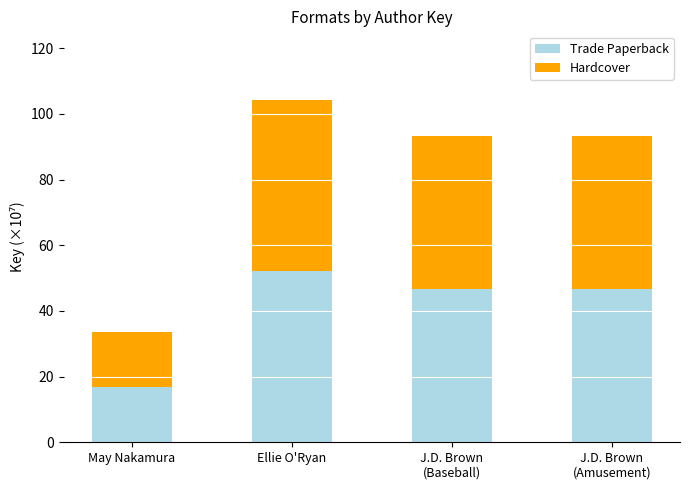

The Trade Paperback series shows 26.1 at J.D. Brown
(Baseball). True or false?

False